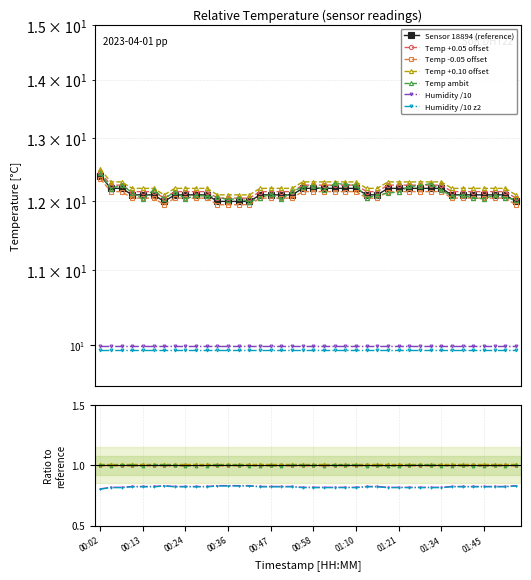

What is the value of the 15th point from the left?

12.0